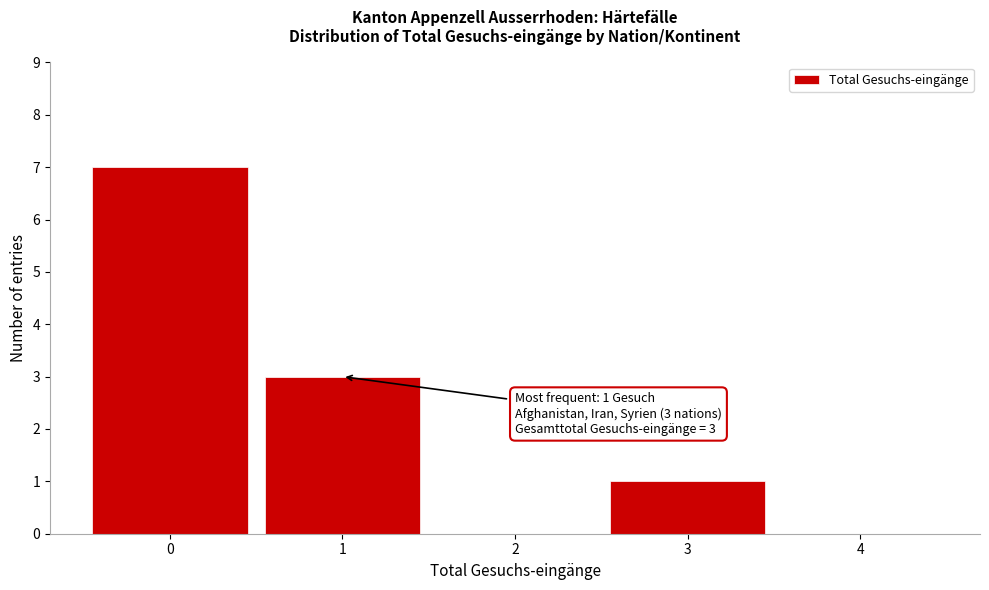

Reading left to right, list all the values displayed in this chart.

0=7	1=3	2=0	3=1	4=0